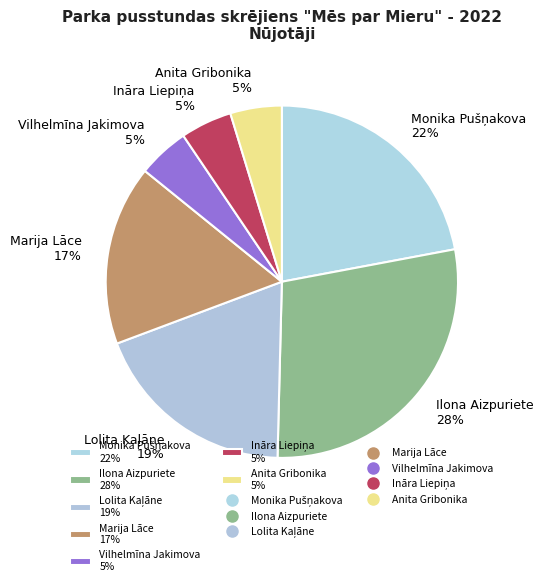

What percentage is the Vilhelmīna Jakimova slice, to the nearest percent?

5%